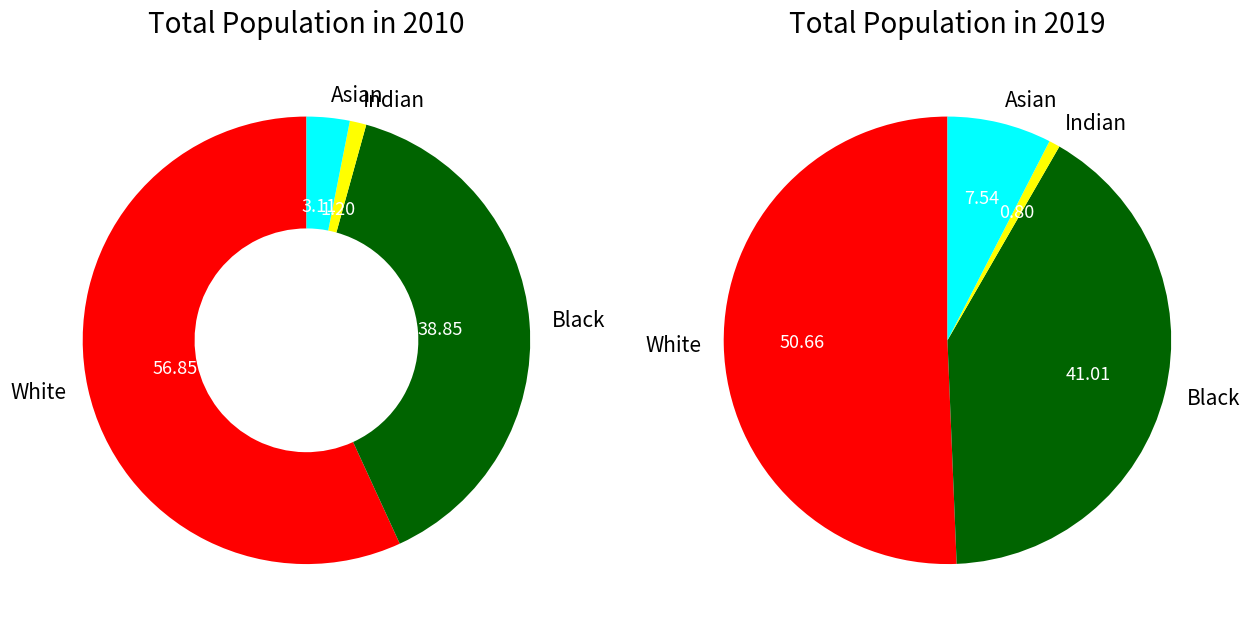

What percentage is the 1 slice, to the nearest percent?

3%